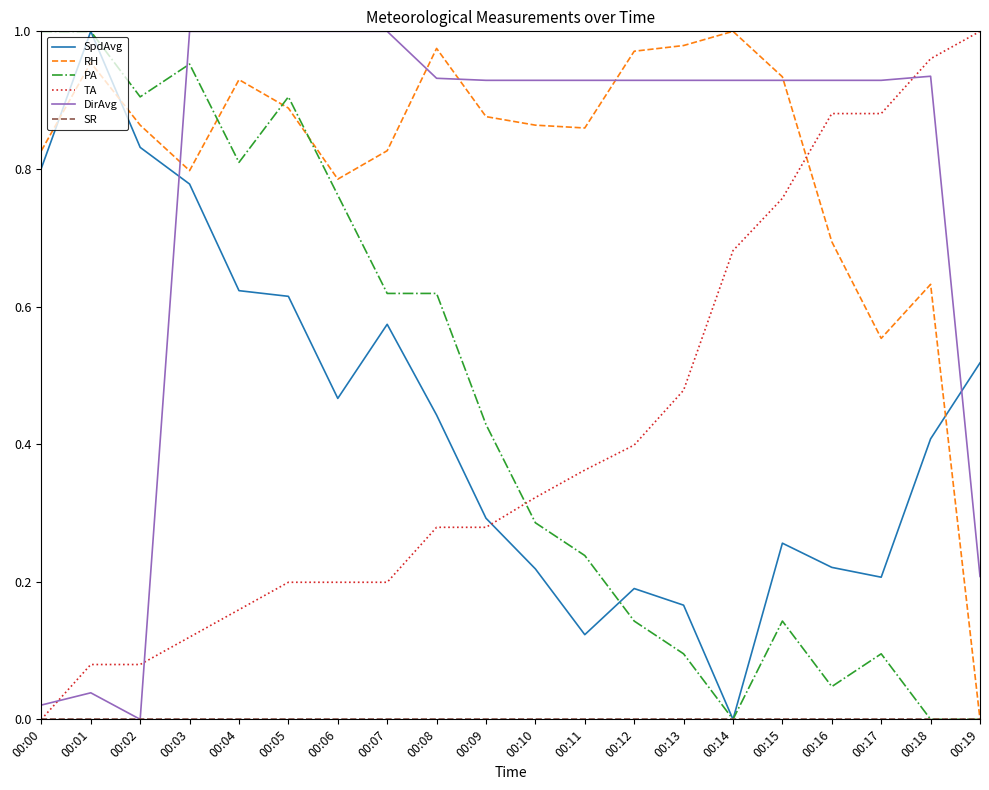

How many intersections are there between TA and DirAvg?

3